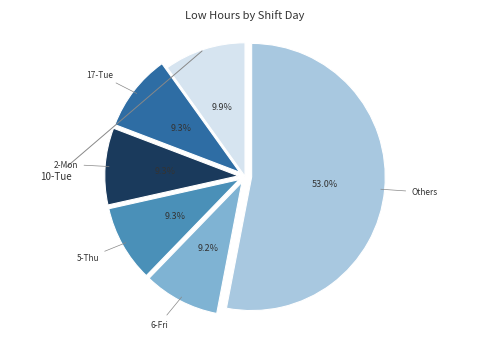

The 10-Tue slice represents 4% of the pie. True or false?

False